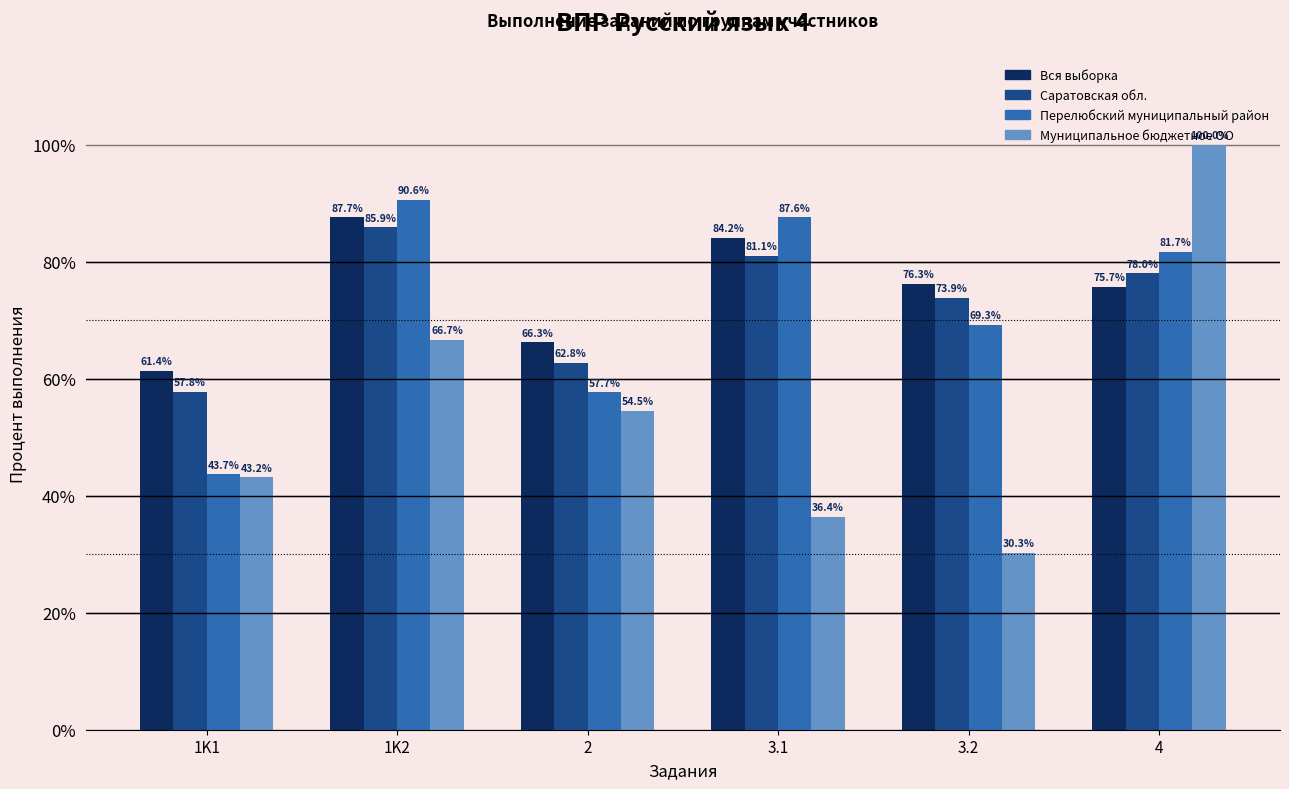

What is the difference between the maximum and second lowest values in the Перелюбский муниципальный район series?

33.0